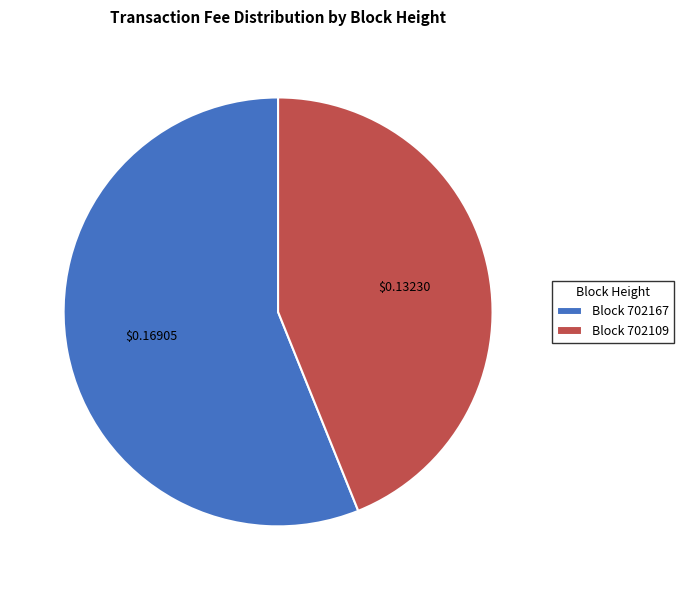

Does Block 702167 account for over 50% of the chart?

Yes